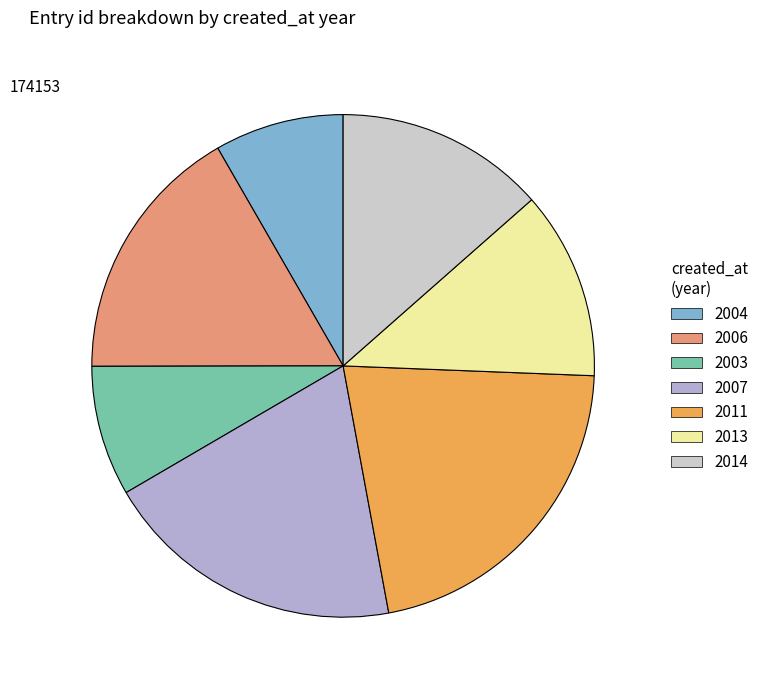

Does any single category account for the majority?

No